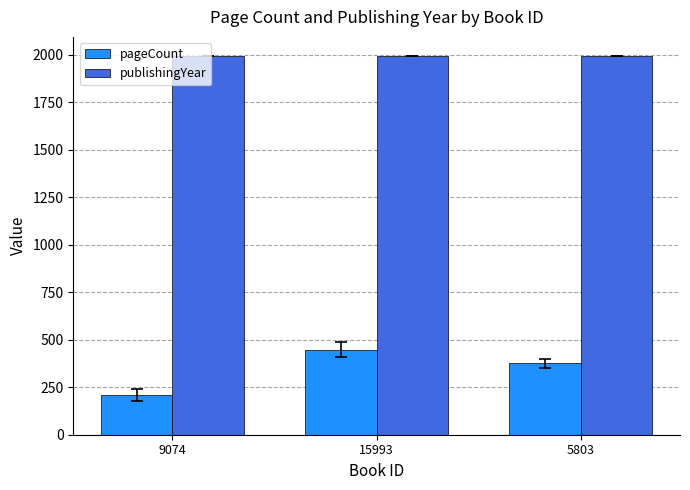

Which series has the largest range (max minus min)?

pageCount